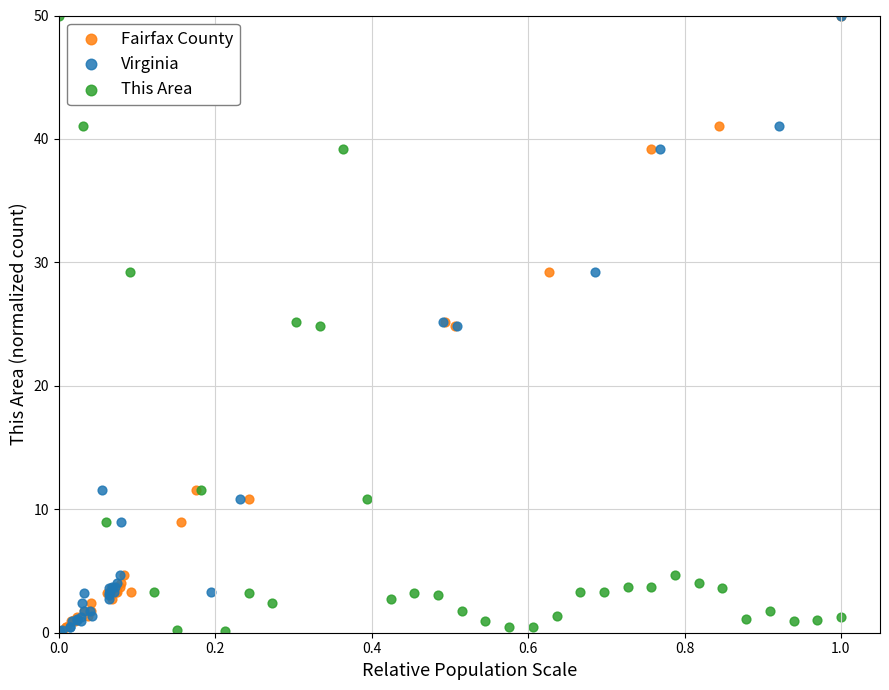

What are all the series names shown in the legend?

Fairfax County, Virginia, This Area